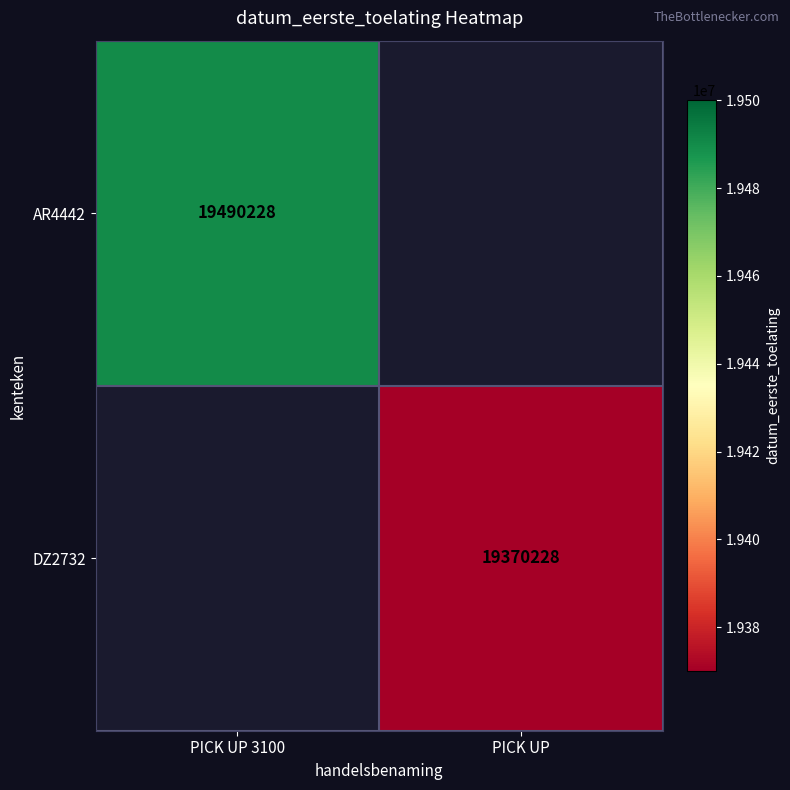

The AR4442 series shows 30024004 at PICK UP 3100. True or false?

False